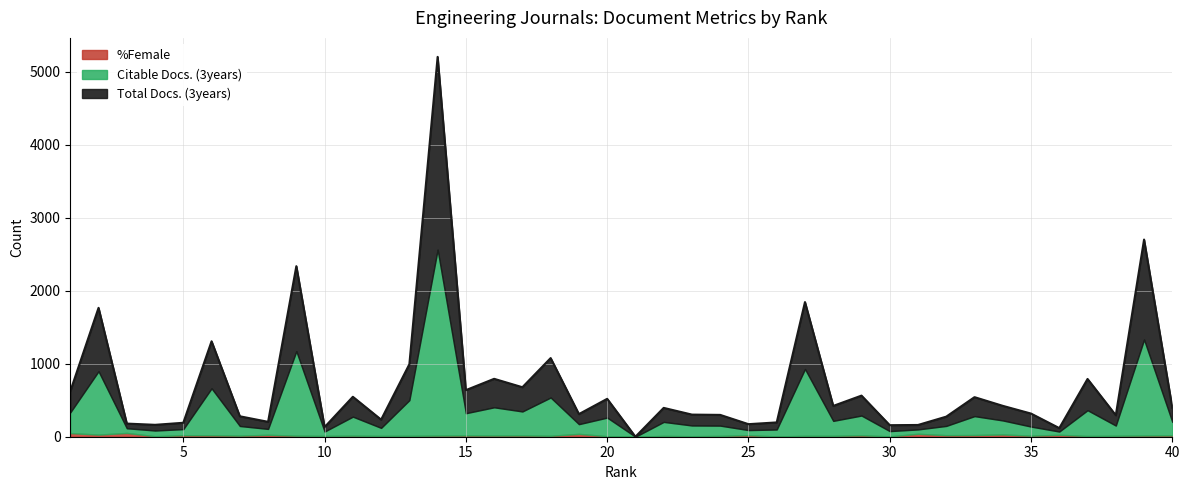

What is the average value of the %Female series?

18